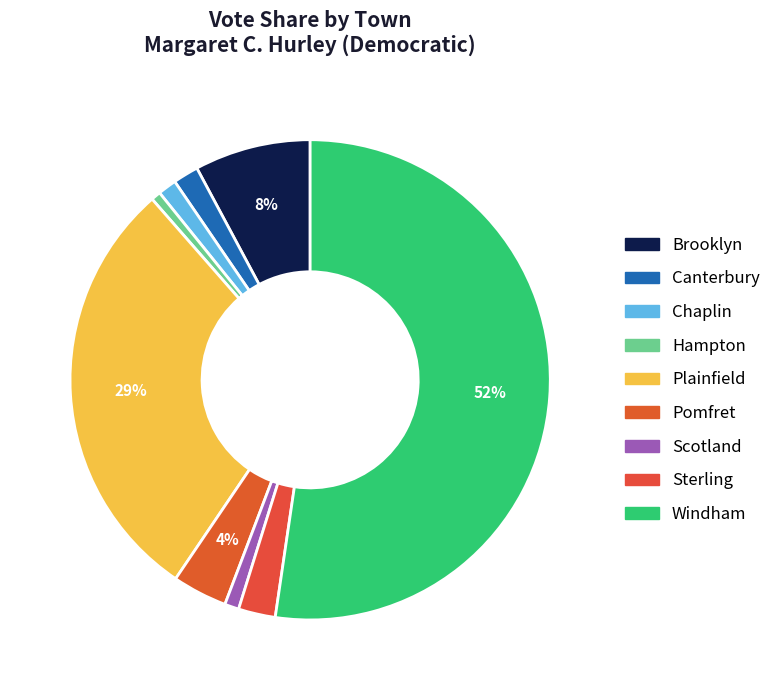

What percentage is NOT represented by Canterbury?

98.3%